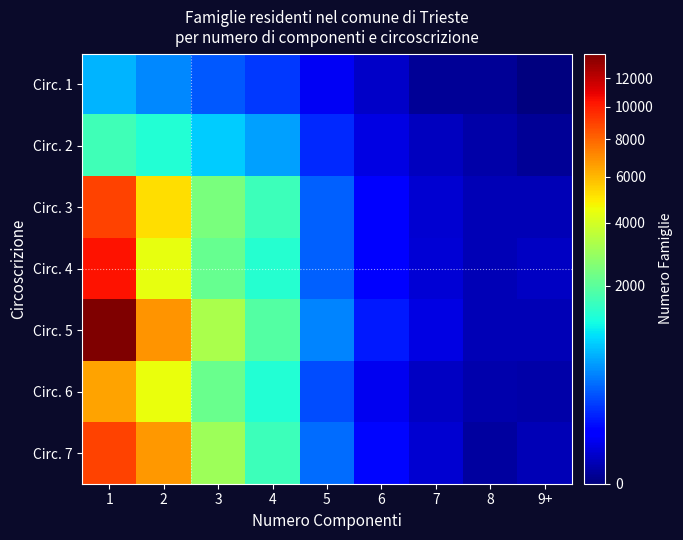

Rank the series at 5 from highest to lowest value.

Circ. 5, Circ. 7, Circ. 4, Circ. 3, Circ. 6, Circ. 2, Circ. 1